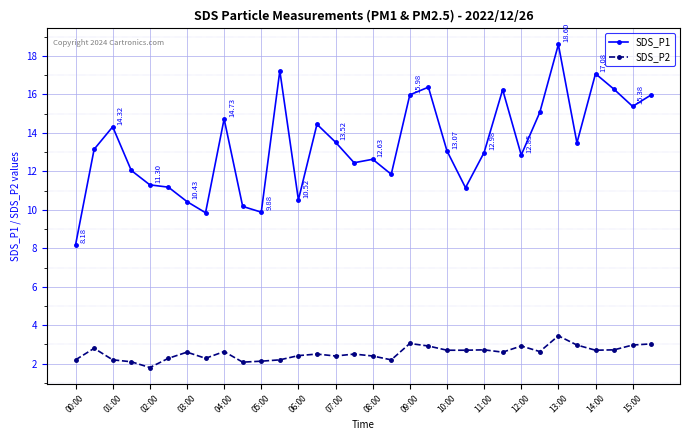

Does the chart have visible grid lines?

Yes